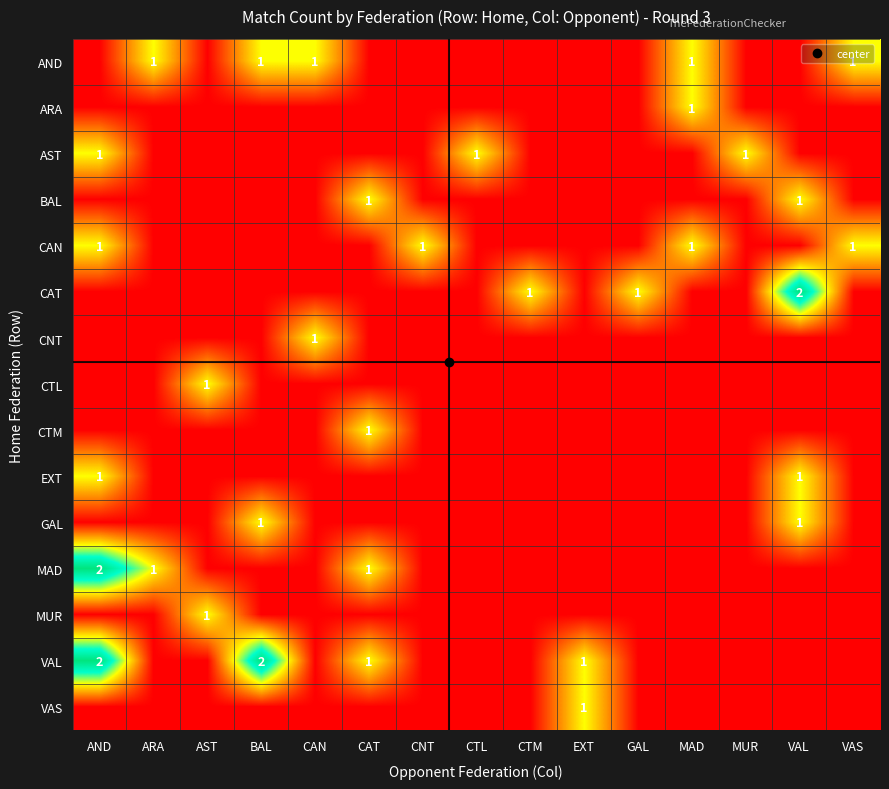

Where is EXT nearest to the value 0?

ARA